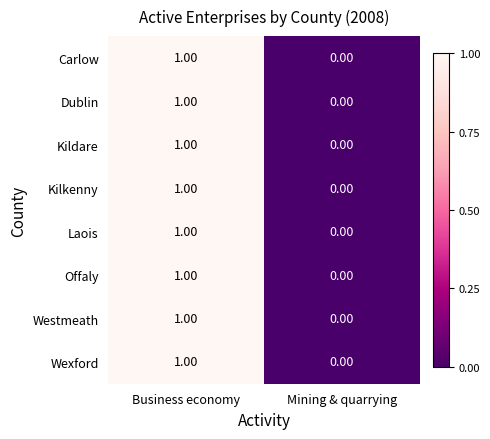

Where is Offaly nearest to the value 0?

Mining & quarrying